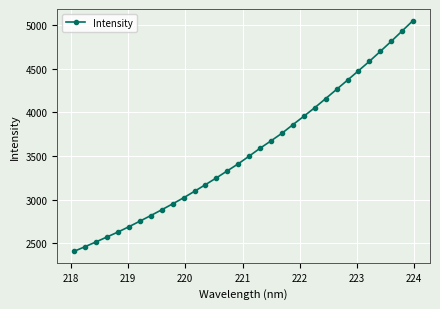

What is the minimum value shown in the chart?

2407.1